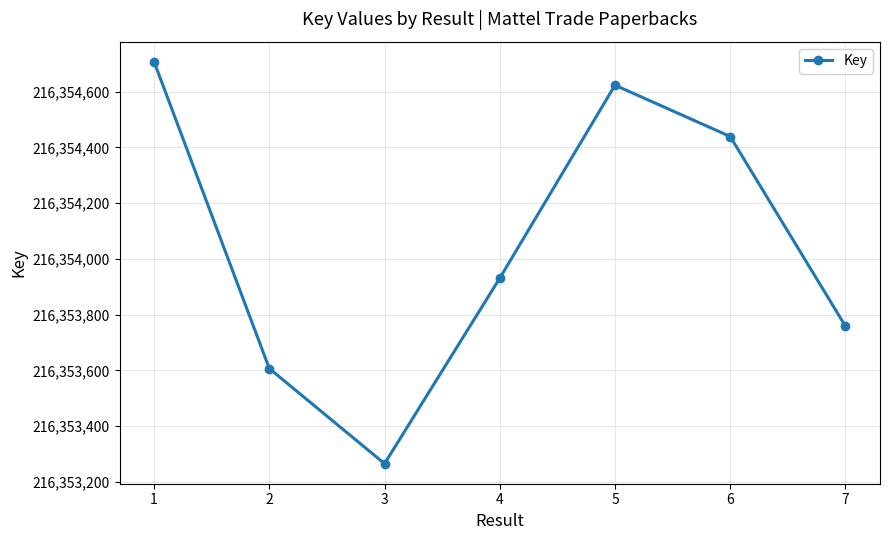

What is the change in value from 4 to 7?

-172